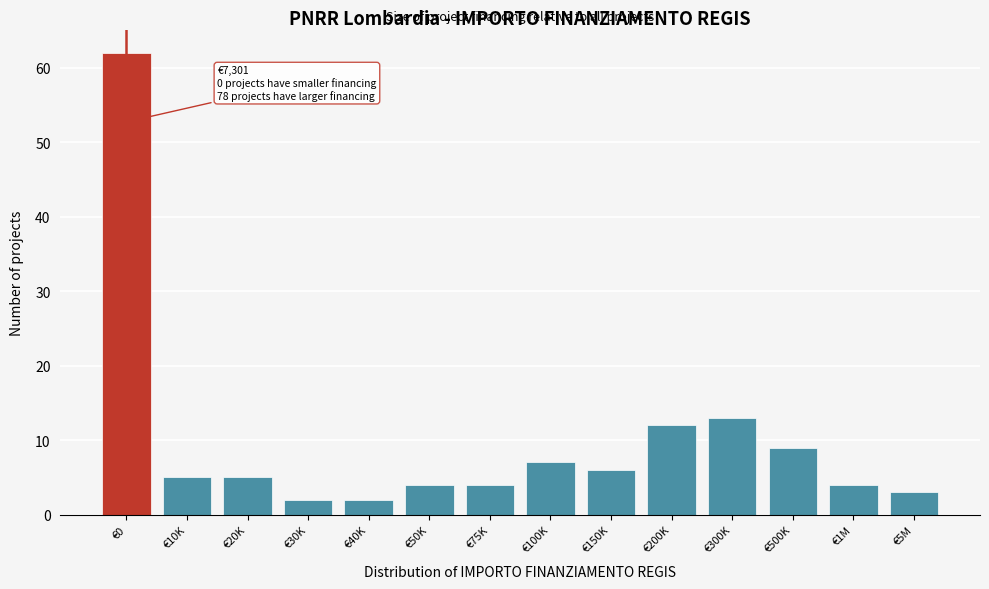

Reading left to right, extract all data points from this chart.

€0=62	€10K=5	€20K=5	€30K=2	€40K=2	€50K=4	€75K=4	€100K=7	€150K=6	€200K=12	€300K=13	€500K=9	€1M=4	€5M=3